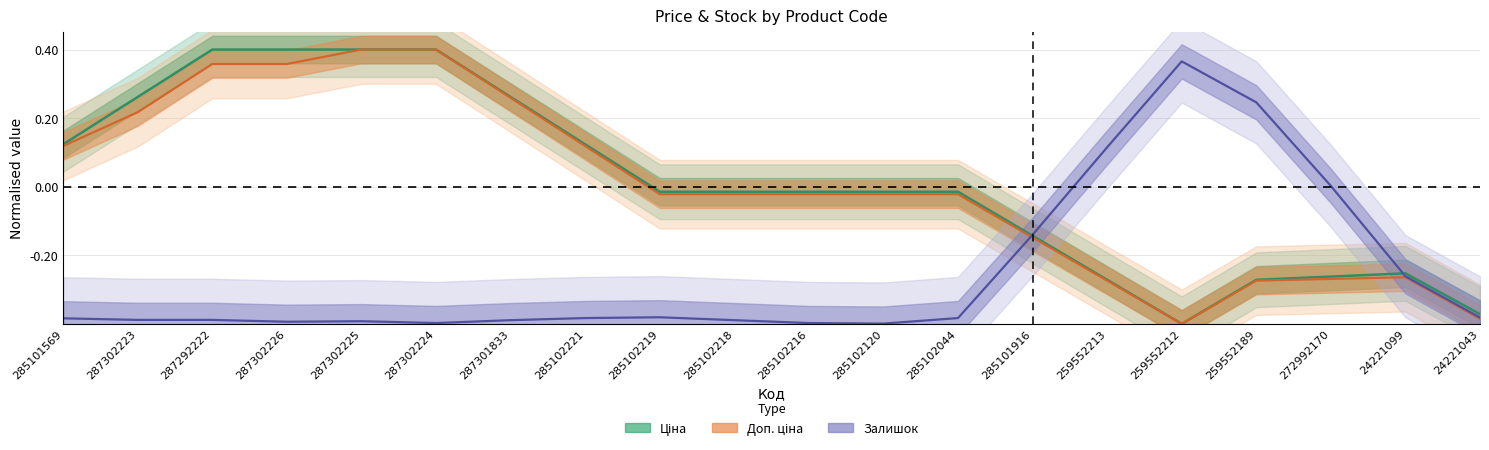

What is the value of the Залишок point at the 19th from the left?

-0.3